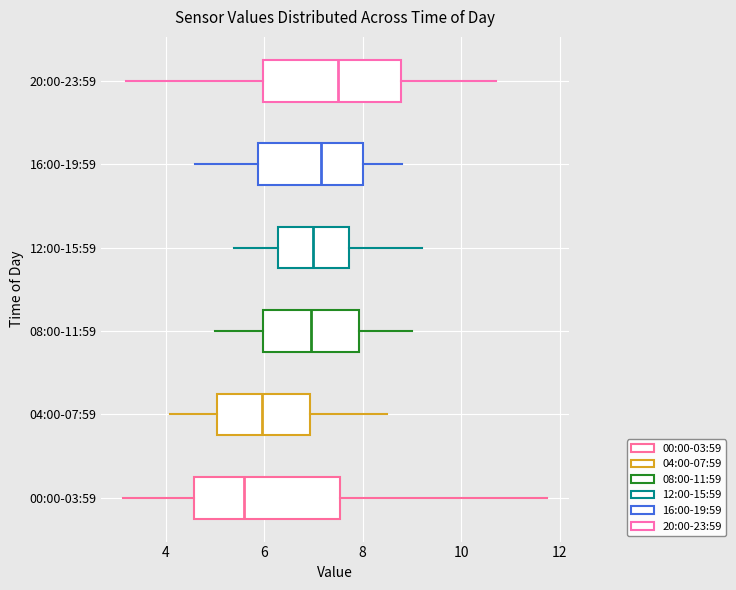

Reading bottom to top, transcribe this box plot: for each box, give where its median line is, the range the box spans, and where its two whiskers end, as read against the x-axis. The values are not printed on the chart, so give them approximately, as read against the axis.

00:00-03:59: median 5.6, box 4.6 to 7.6, whiskers 3.2 to 11.8
04:00-07:59: median 6.0, box 5.0 to 7.0, whiskers 4.2 to 8.6
08:00-11:59: median 7.0, box 6.0 to 8.0, whiskers 5.0 to 9.0
12:00-15:59: median 7.0, box 6.2 to 7.8, whiskers 5.4 to 9.2
16:00-19:59: median 7.2, box 5.8 to 8.0, whiskers 4.6 to 8.8
20:00-23:59: median 7.6, box 6.0 to 8.8, whiskers 3.2 to 10.8